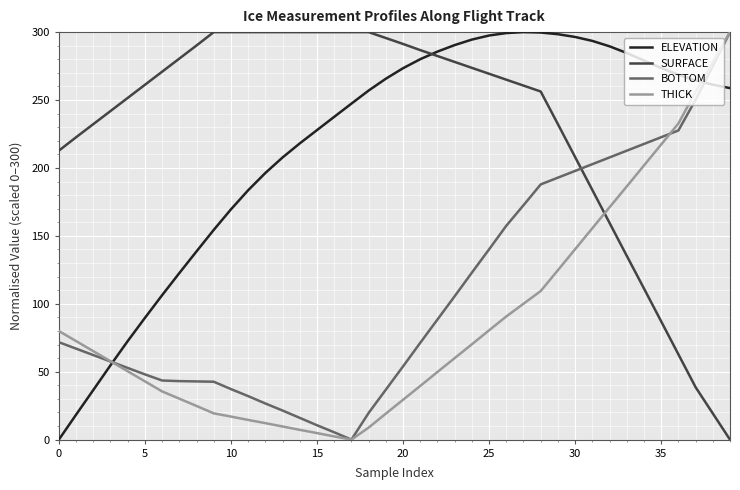

What are all the series names shown in the legend?

ELEVATION, SURFACE, BOTTOM, THICK